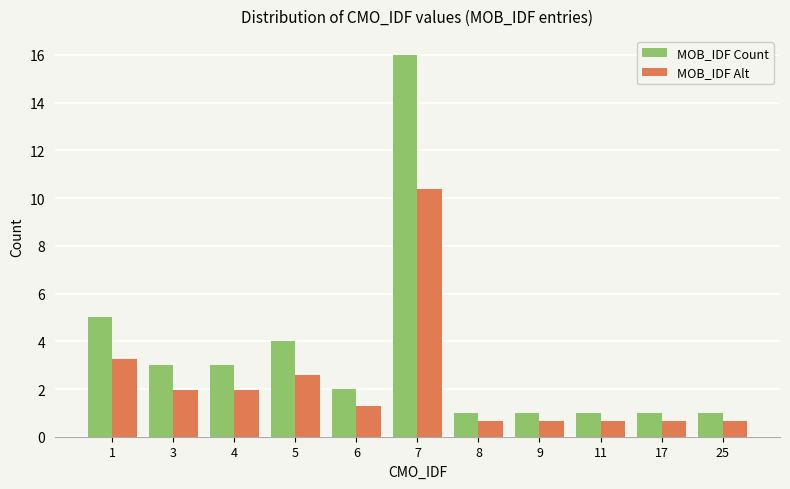

What is the sum of the MOB_IDF Count values at 7 and 5?

20.0